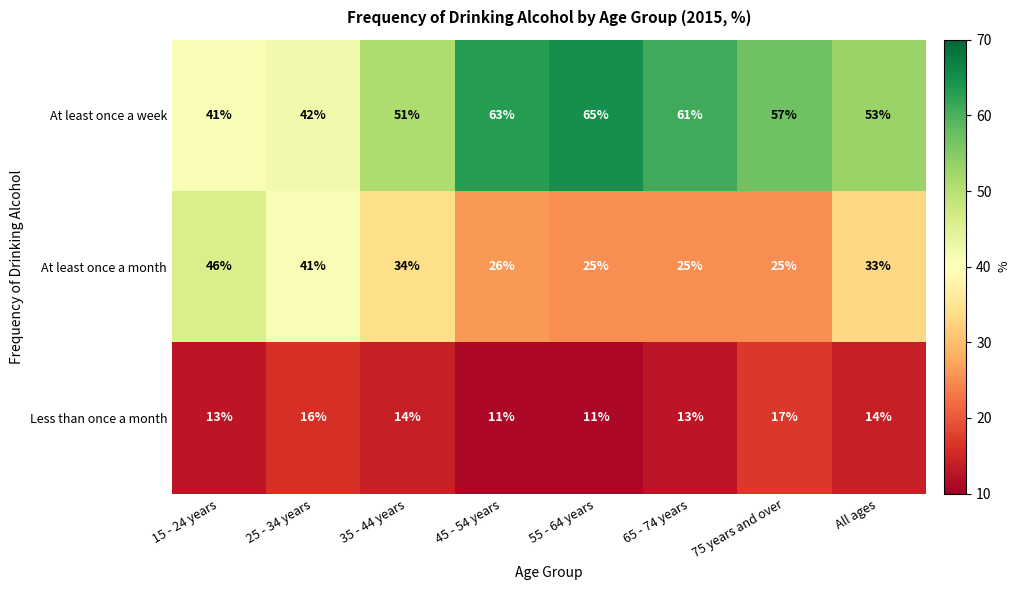

List the series in order of their overall mean, lowest first.

Less than once a month, At least once a month, At least once a week